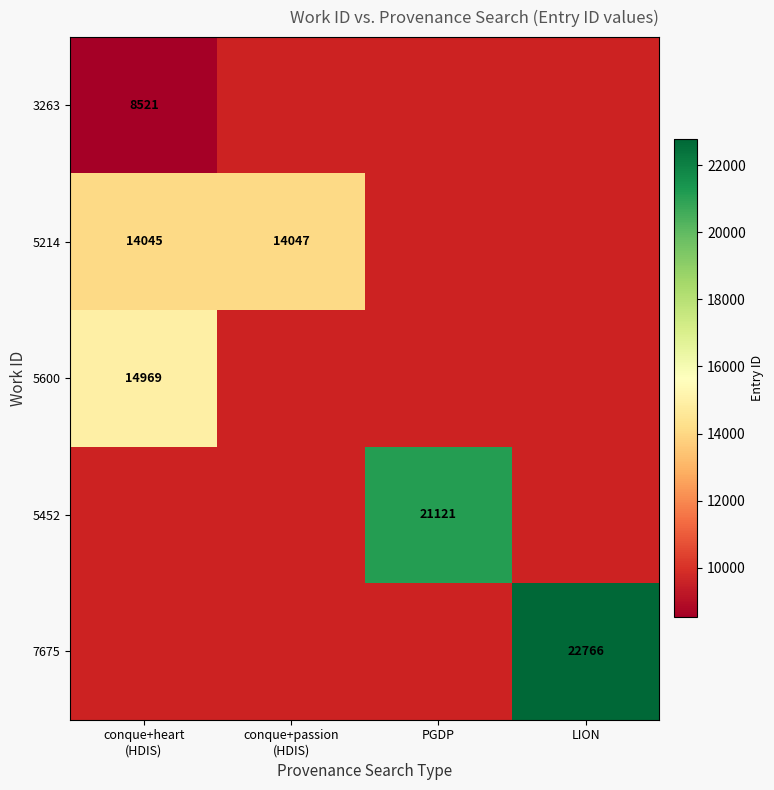

Rank the series by their maximum value, from highest to lowest.

7675, 5452, 5600, 5214, 3263